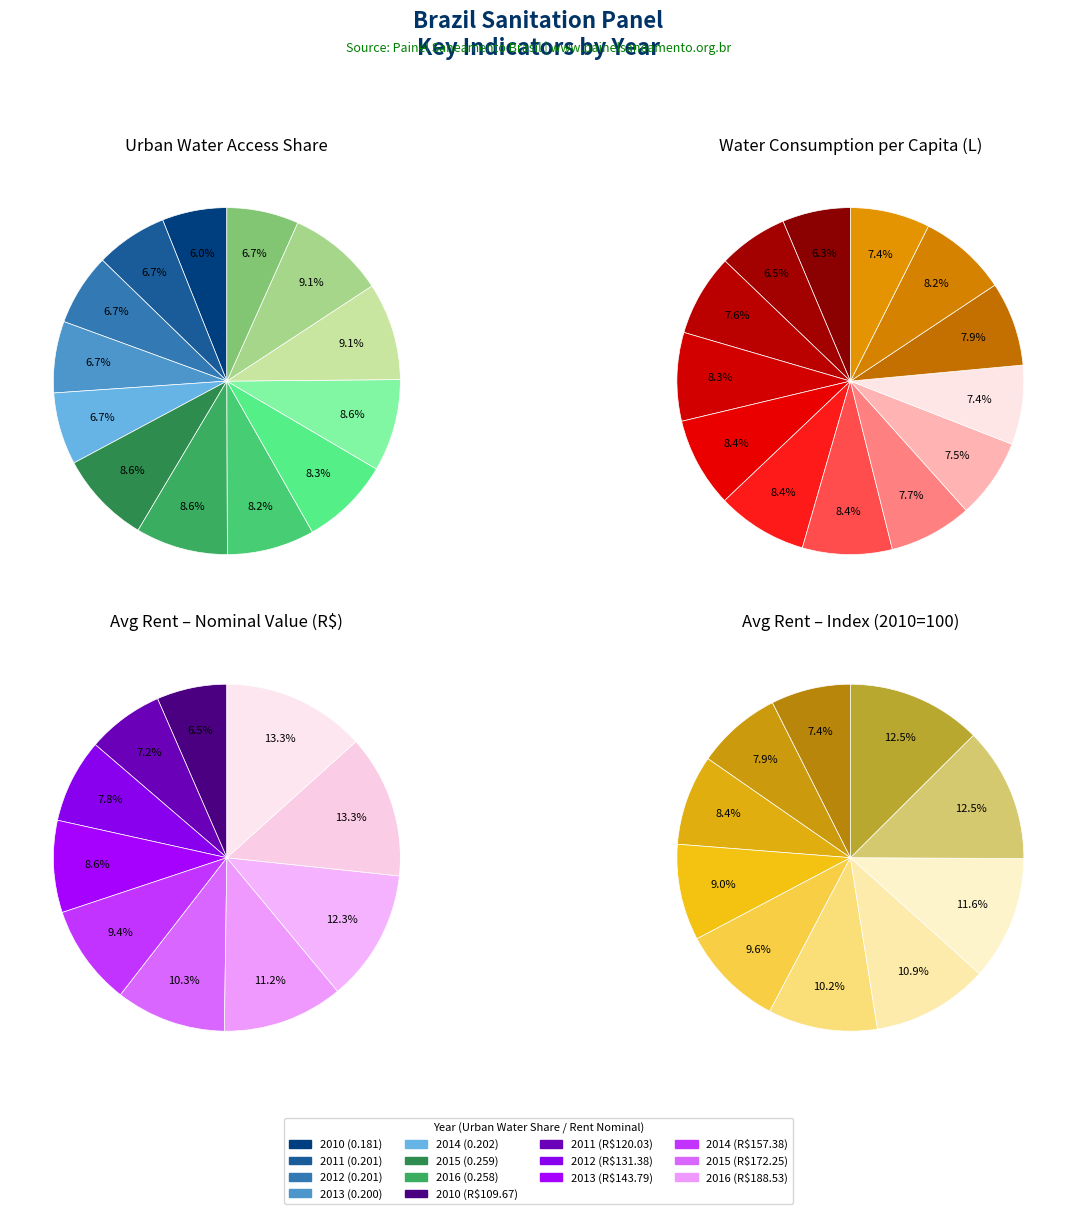

To the nearest percent, what percentage of the pie is 4?

8%